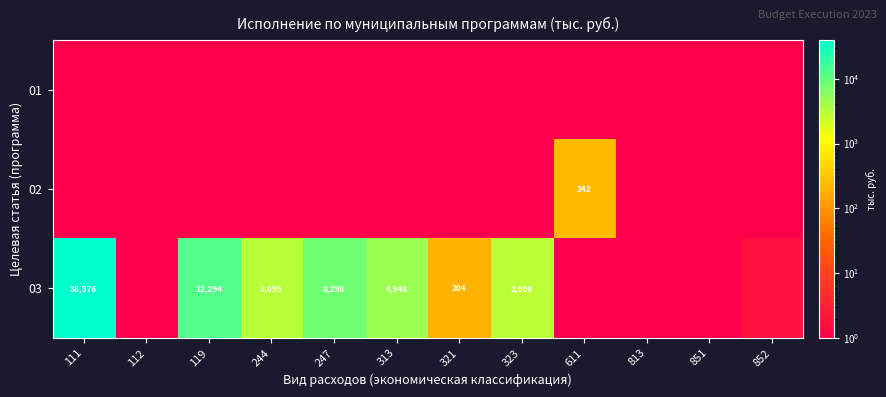

Is it true that 03 equals 2471.7 at 119?

False